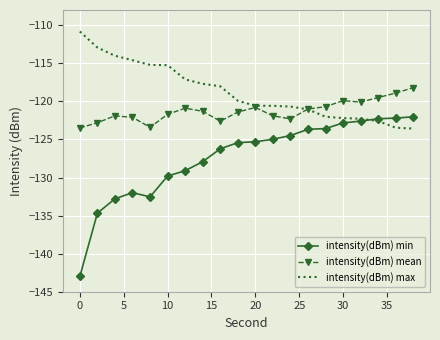

List the series in order of their overall mean, lowest first.

intensity(dBm) min, intensity(dBm) mean, intensity(dBm) max